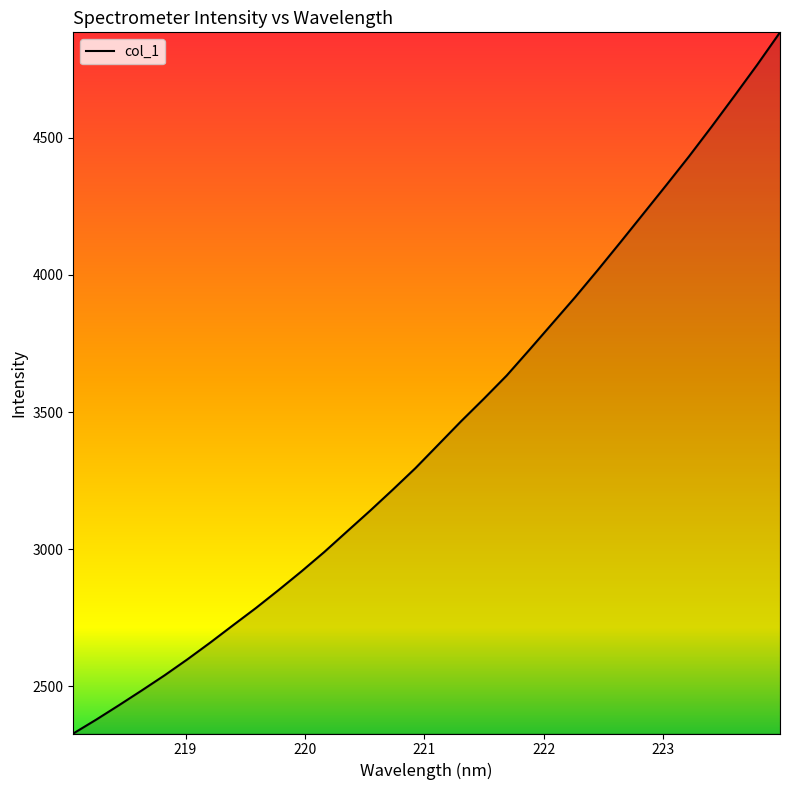

What is the difference between the maximum and minimum values?

2556.4